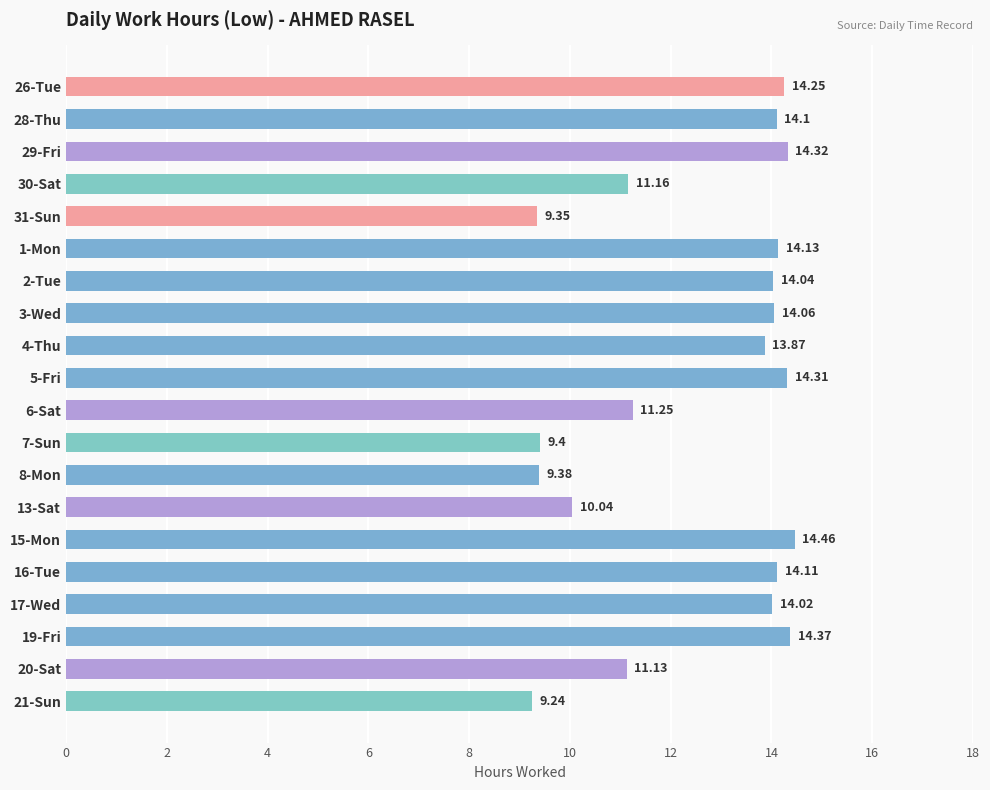

What is the minimum value shown in the chart?

9.2